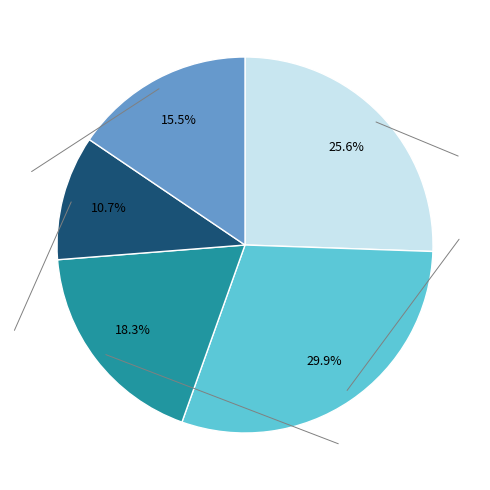

Is there a majority slice in this chart?

No